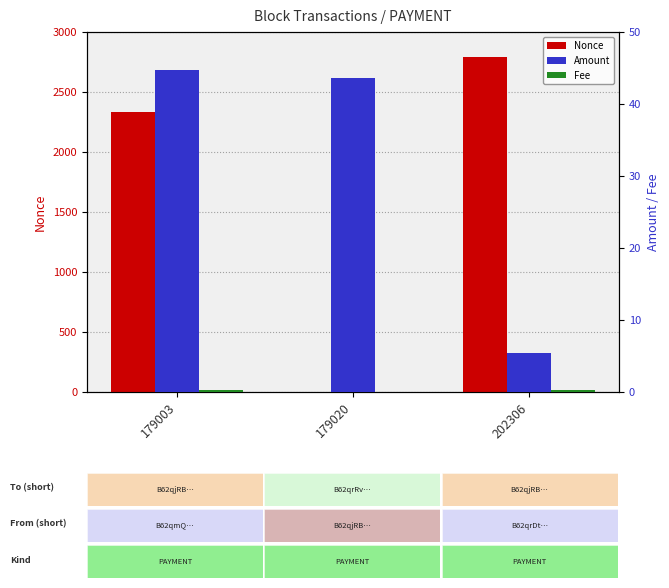

True or false: Amount has a value of 5.3 at 202306.

True